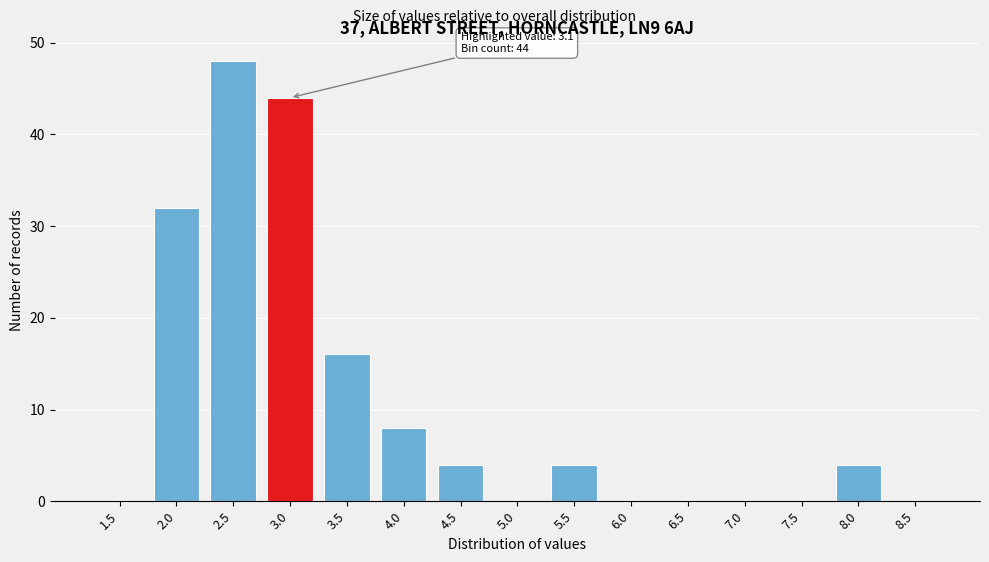

Reading left to right, transcribe all the data shown in this chart.

1.5=0	2.0=32	2.5=48	3.0=44	3.5=16	4.0=8	4.5=4	5.0=0	5.5=4	6.0=0	6.5=0	7.0=0	7.5=0	8.0=4	8.5=0